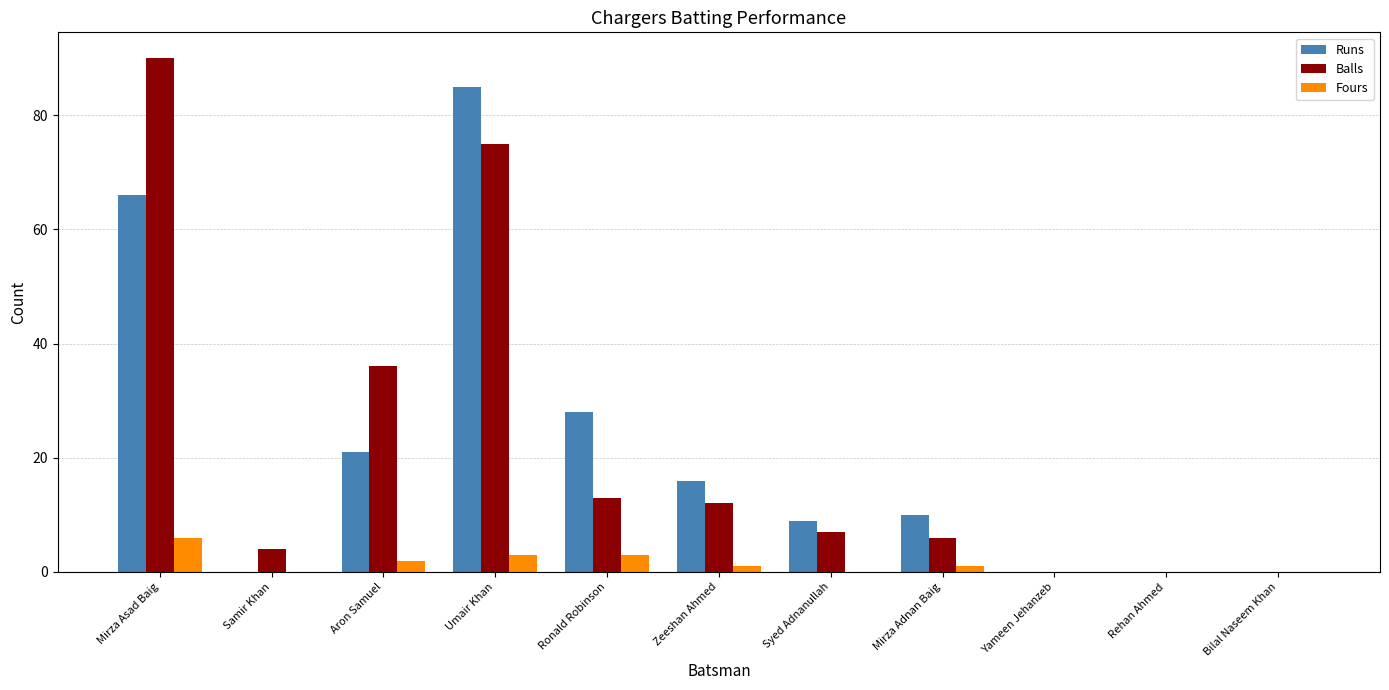

What is the sum of all Balls values?

243